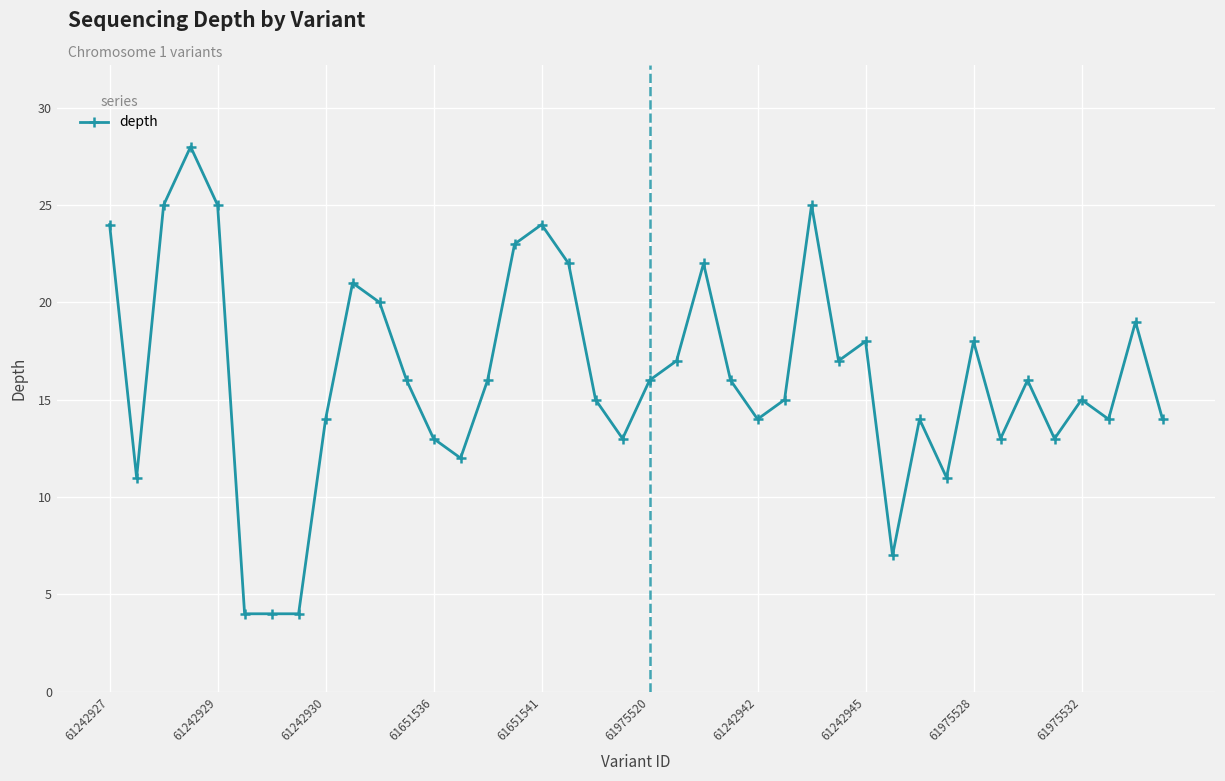

True or false: there are more than 1 points higher than both neighbors.

True